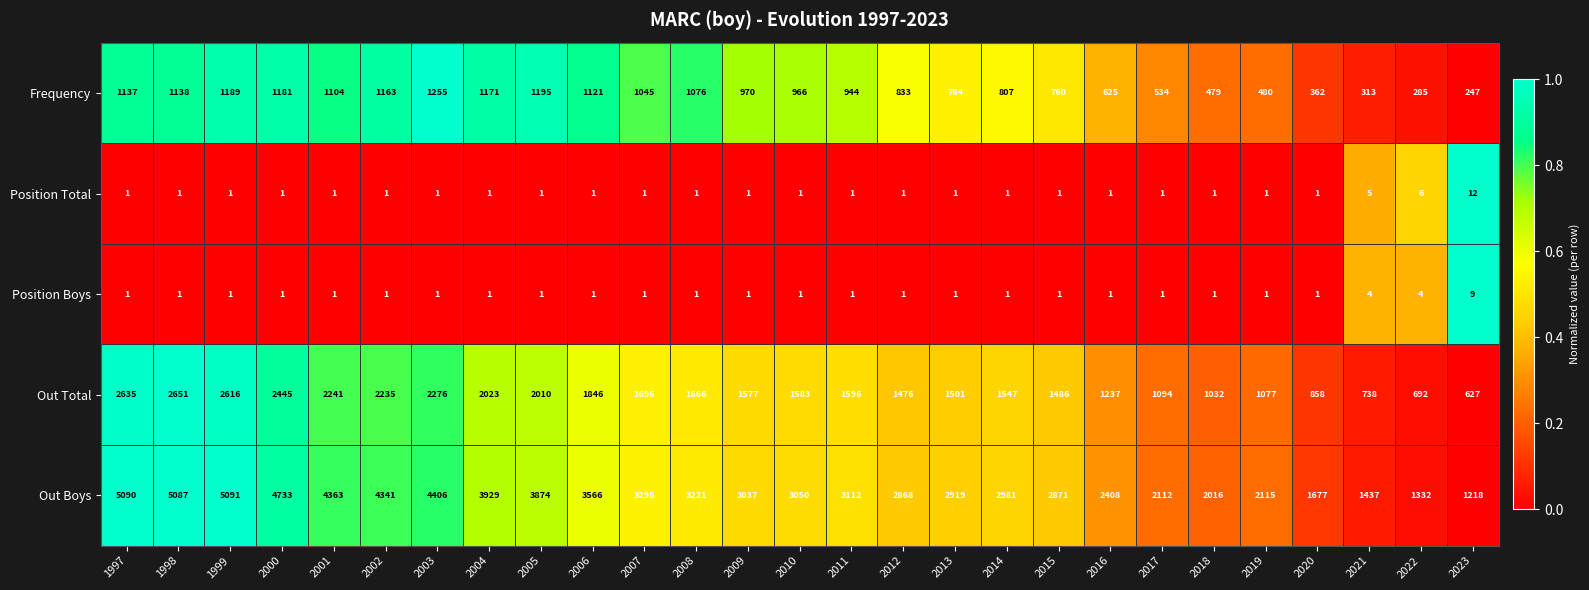

What is the maximum value shown in the chart?

5091